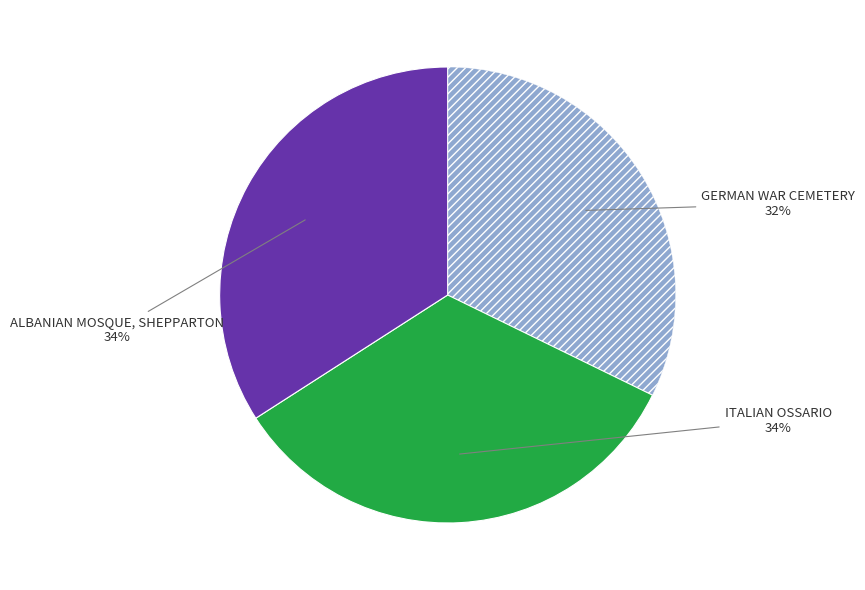

Is there a majority slice in this chart?

No